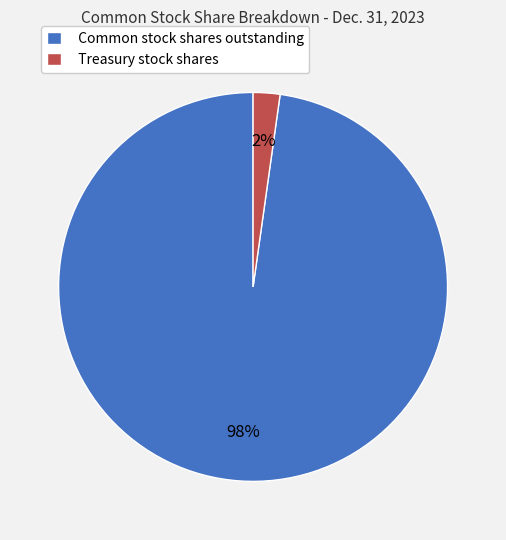

To the nearest percent, what portion does Treasury stock shares represent?

2%